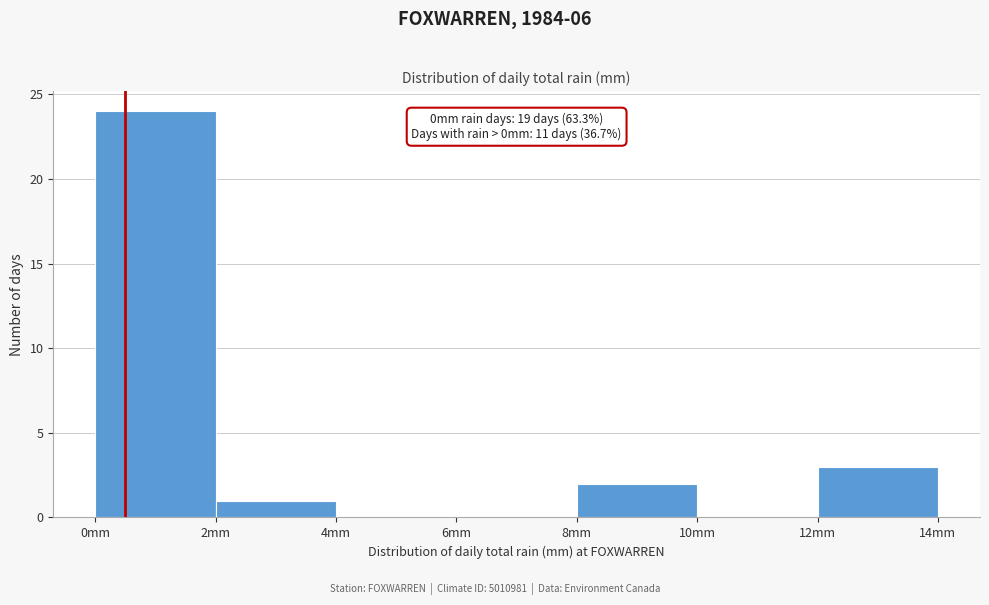

Over which range of the x-axis is the bar tallest?

0 to 2